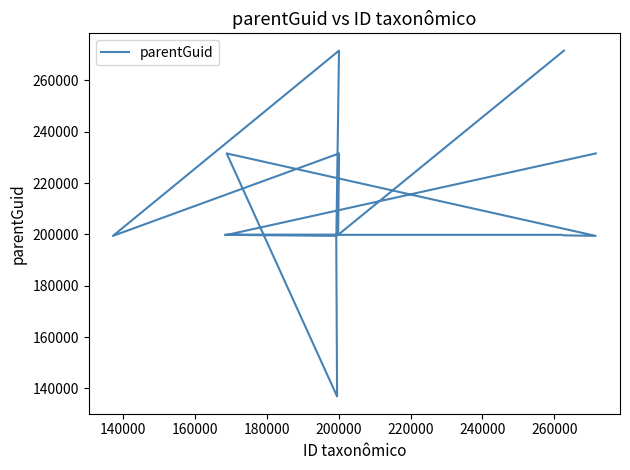

What is the maximum value shown in the chart?

271566